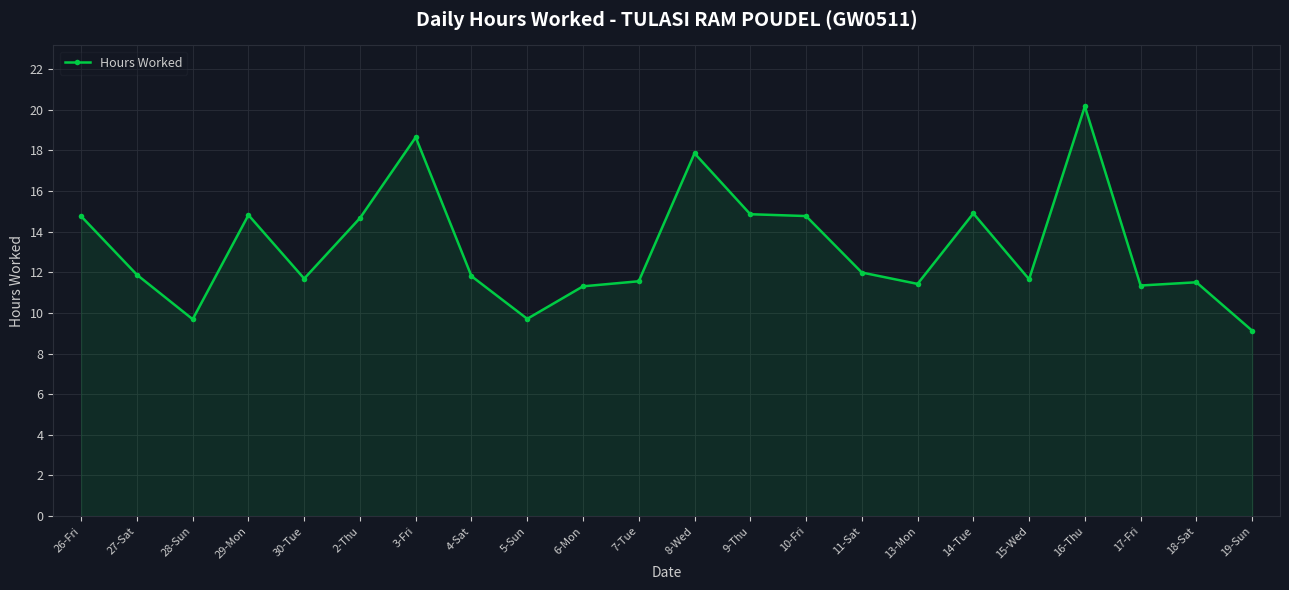

Which category has the lowest value across all series?

19-Sun